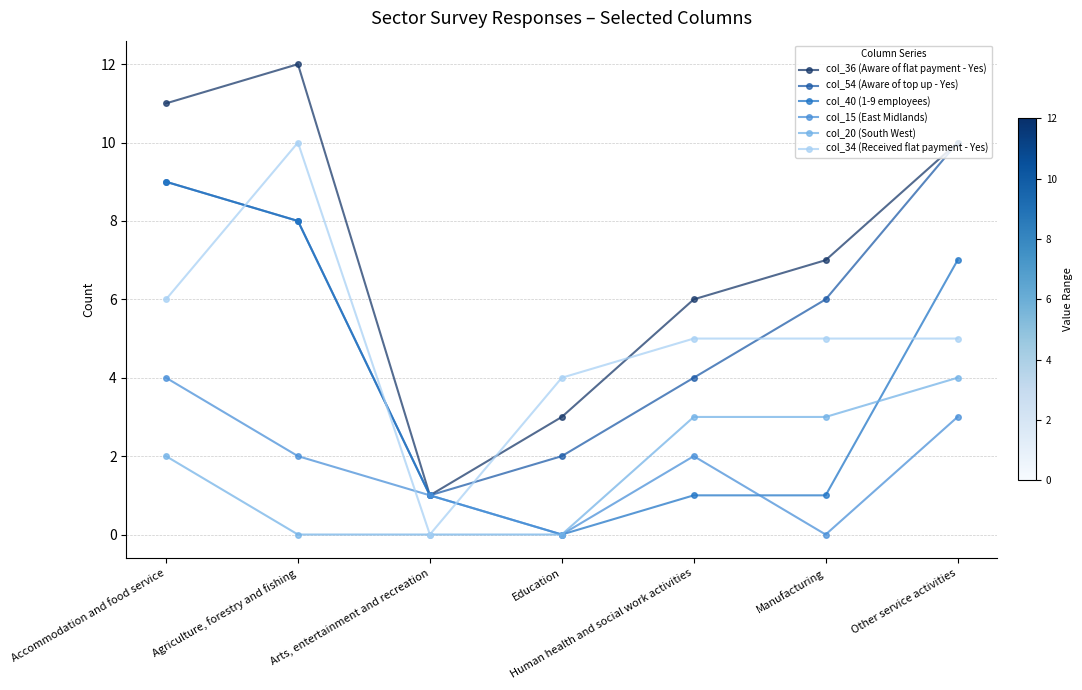

What is the difference between the second highest and second lowest values in the col_40 (1-9 employees) series?

7